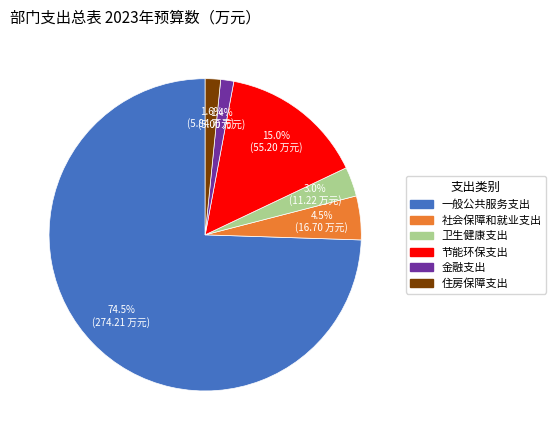

Which has a higher value, 社会保障和就业支出 or 节能环保支出?

节能环保支出